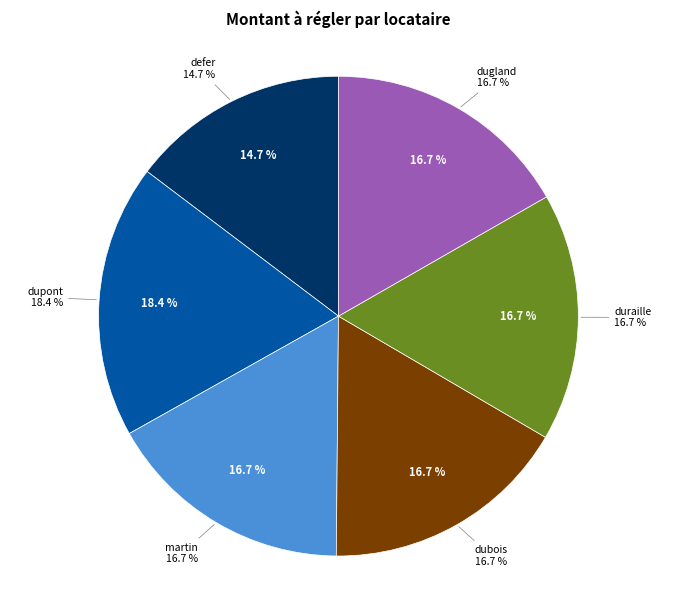

What is the smallest slice in the pie chart?

defer